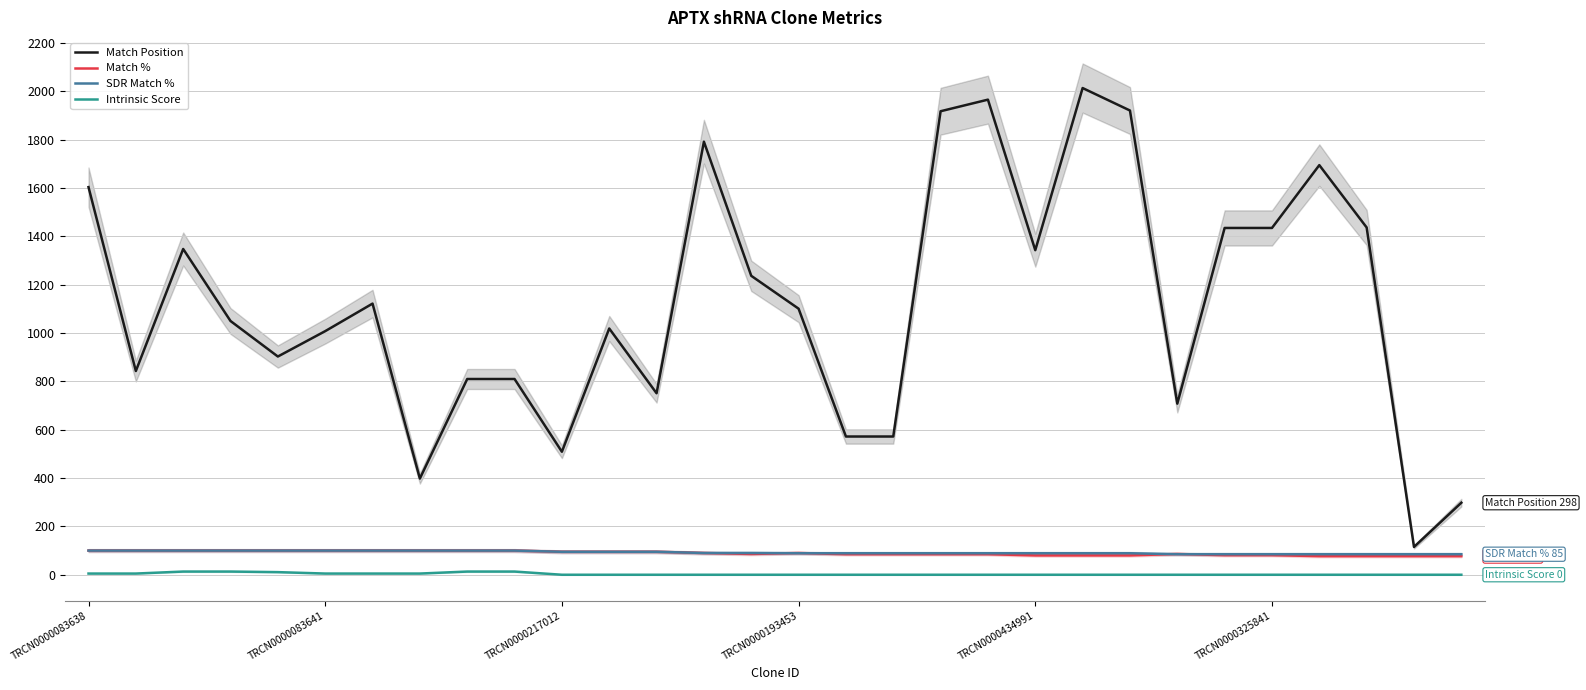

At how many categories does at least one series exceed 1323?

12